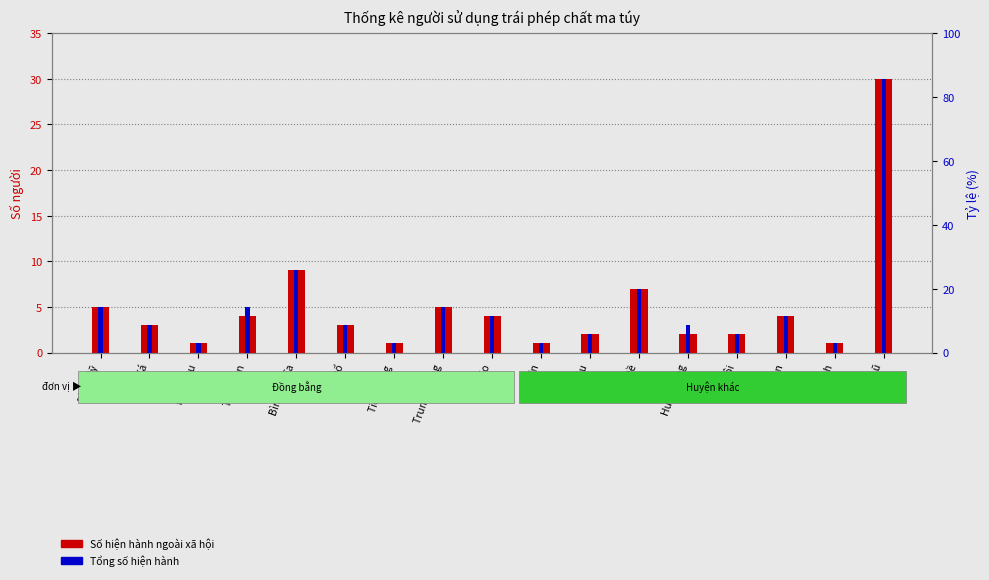

Reading left to right, extract all data points from this chart.

Số hiện hành ngoài xã hội: Bình Mỹ=5	Đồn Xá=3	Đồng Du=1	Tràng An=4	Bình Nghĩa=9	An Đổ=3	Tiêu Động=1	Trung Lương=5	An Lão=4	La Sơn=1	Bối Cầu=2	Bồ Đề=7	Hưng Công=2	An Nội=2	Vũ Bản=4	An Ninh=1	Ngọc Lũ=30
Tổng số hiện hành: Bình Mỹ=5	Đồn Xá=3	Đồng Du=1	Tràng An=5	Bình Nghĩa=9	An Đổ=3	Tiêu Động=1	Trung Lương=5	An Lão=4	La Sơn=1	Bối Cầu=2	Bồ Đề=7	Hưng Công=3	An Nội=2	Vũ Bản=4	An Ninh=1	Ngọc Lũ=30